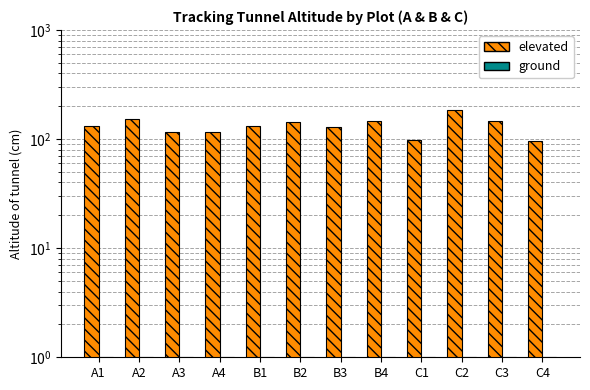

At which label is elevated closest to 140?

B2